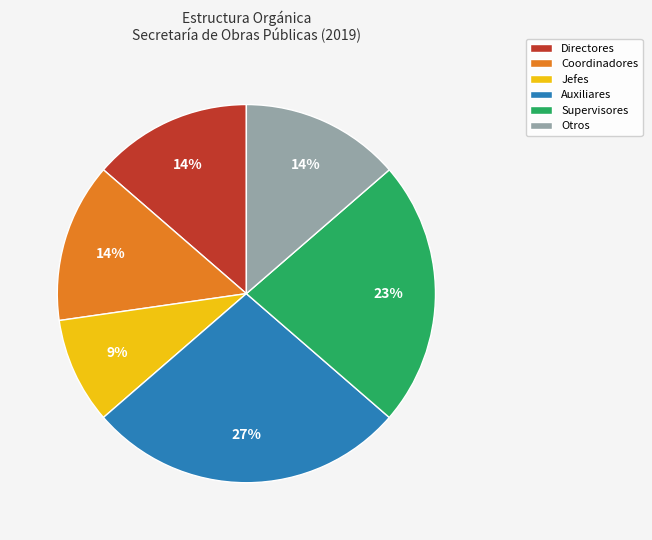

Is the sum of Directores and Coordinadores greater than half?

No